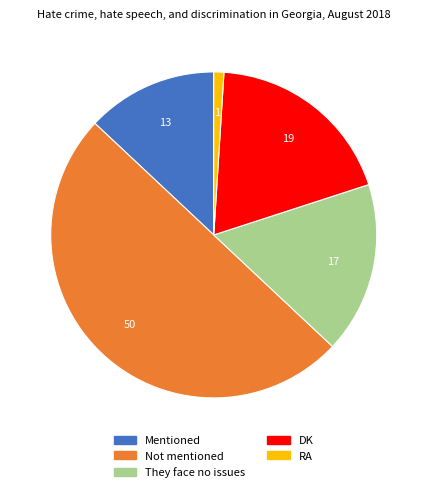

What is the ratio of the value at DK to the value at Mentioned?

1.5